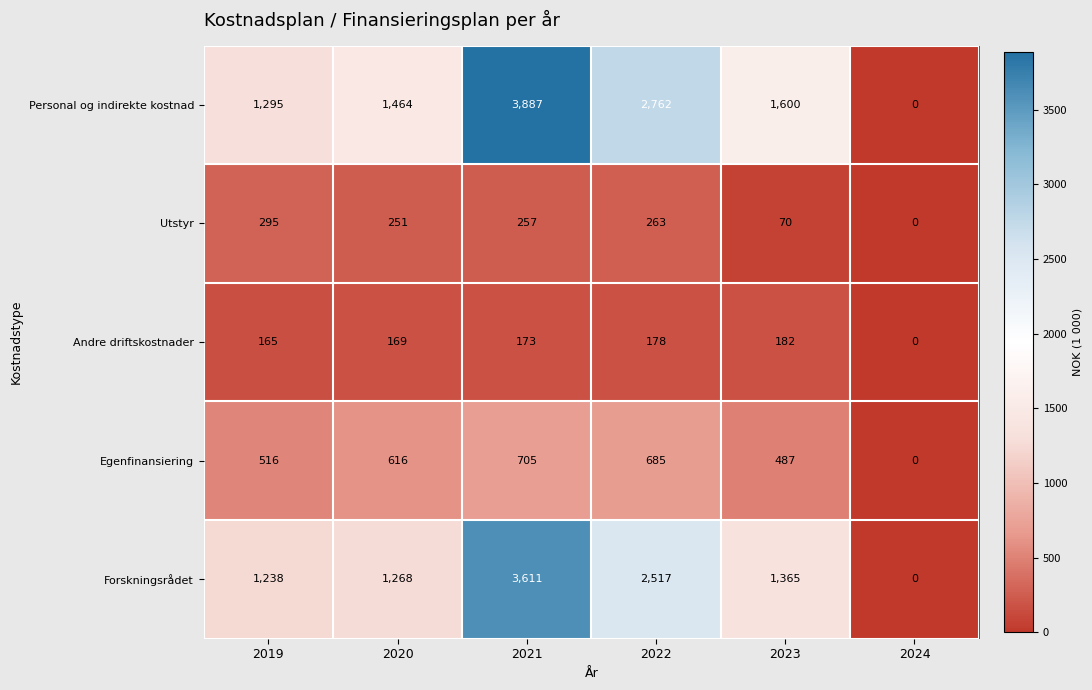

List the series in order of their peak value, highest first.

Personal og indirekte kostnad, Forskningsrådet, Egenfinansiering, Utstyr, Andre driftskostnader